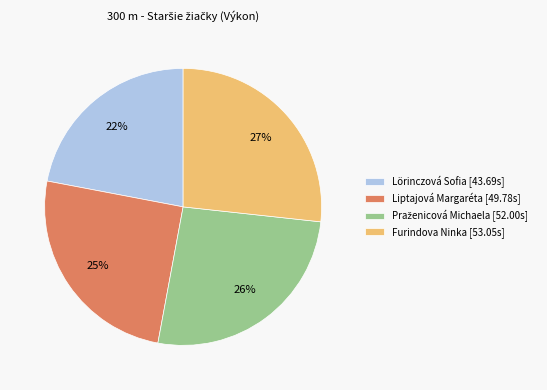

Is there a majority slice in this chart?

No